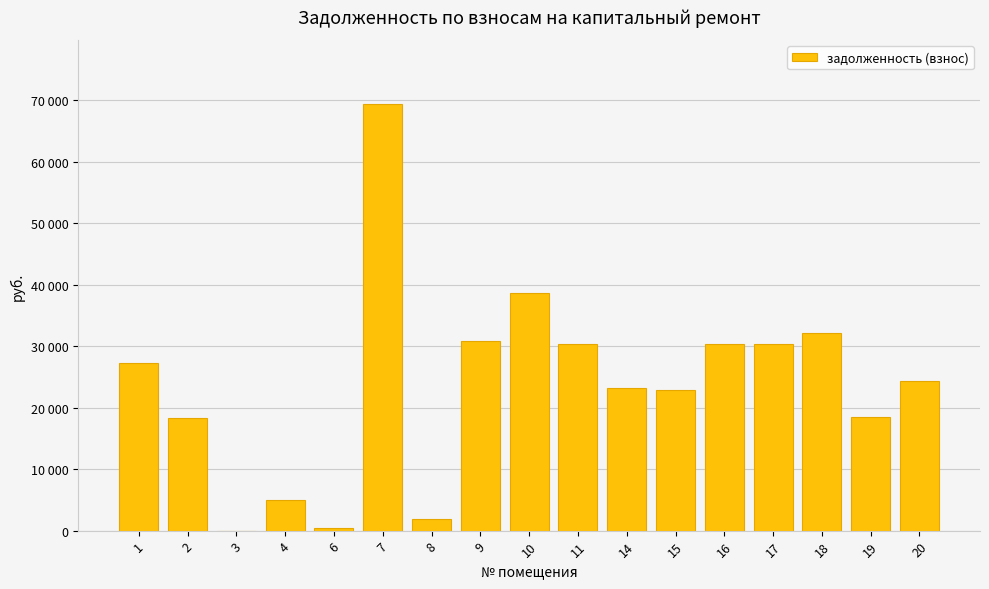

What is the approximate value at 19?

18529.6